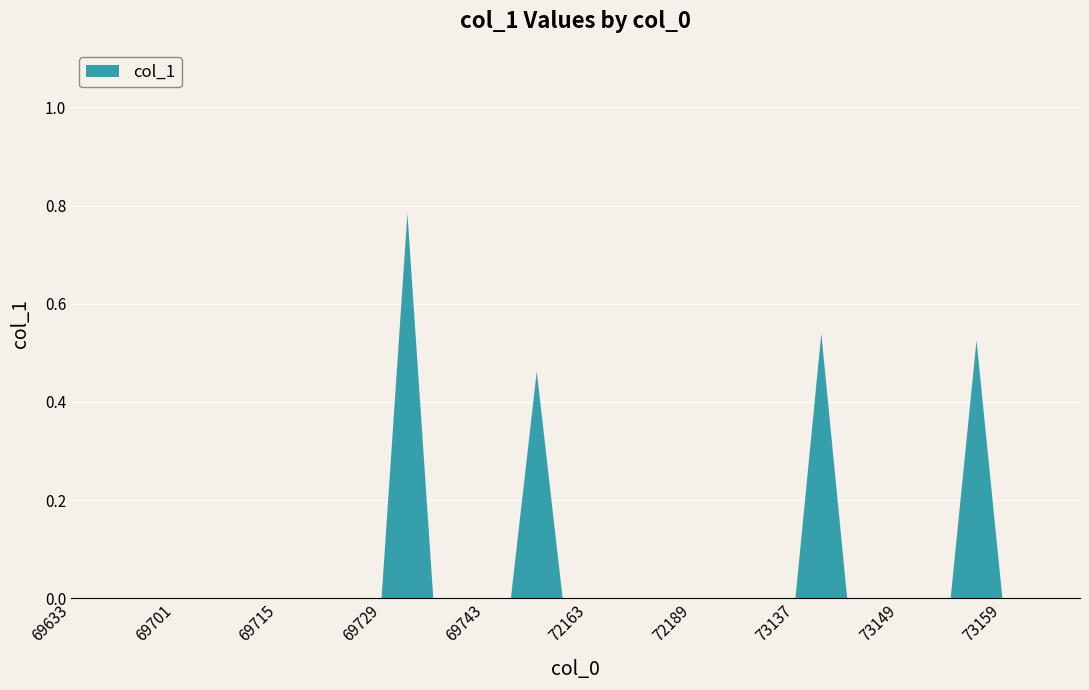

Reading left to right, extract all data points from this chart.

69633=0.0	69647=0.0	69679=0.0	69699=0.0	69701=0.0	69709=0.0	69711=0.0	69713=0.0	69715=0.0	69717=0.0	69721=0.0	69723=0.0	69729=0.0	69731=0.8	69735=0.0	69737=0.0	69743=0.0	69749=0.0	71015=0.5	72159=0.0	72163=0.0	72167=0.0	72181=0.0	72183=0.0	72189=0.0	72191=0.0	72195=0.0	73123=0.0	73137=0.0	73141=0.5	73145=0.0	73147=0.0	73149=0.0	73151=0.0	73153=0.0	73155=0.5	73159=0.0	73167=0.0	73169=0.0	73171=0.0